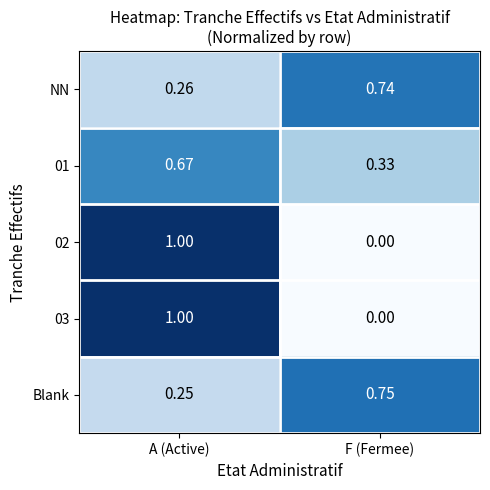

At which category is the sum across all series the highest?

A (Active)